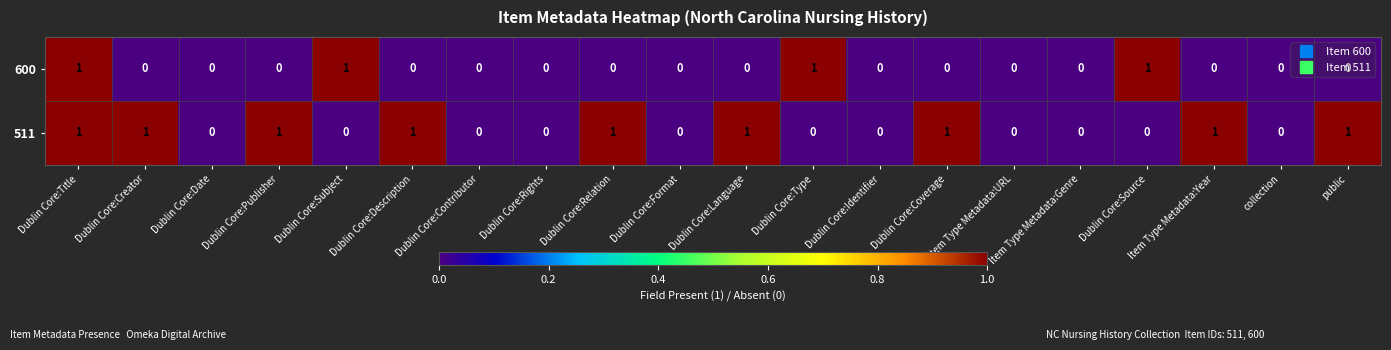

At which category is the sum across all series the highest?

Dublin Core:Title